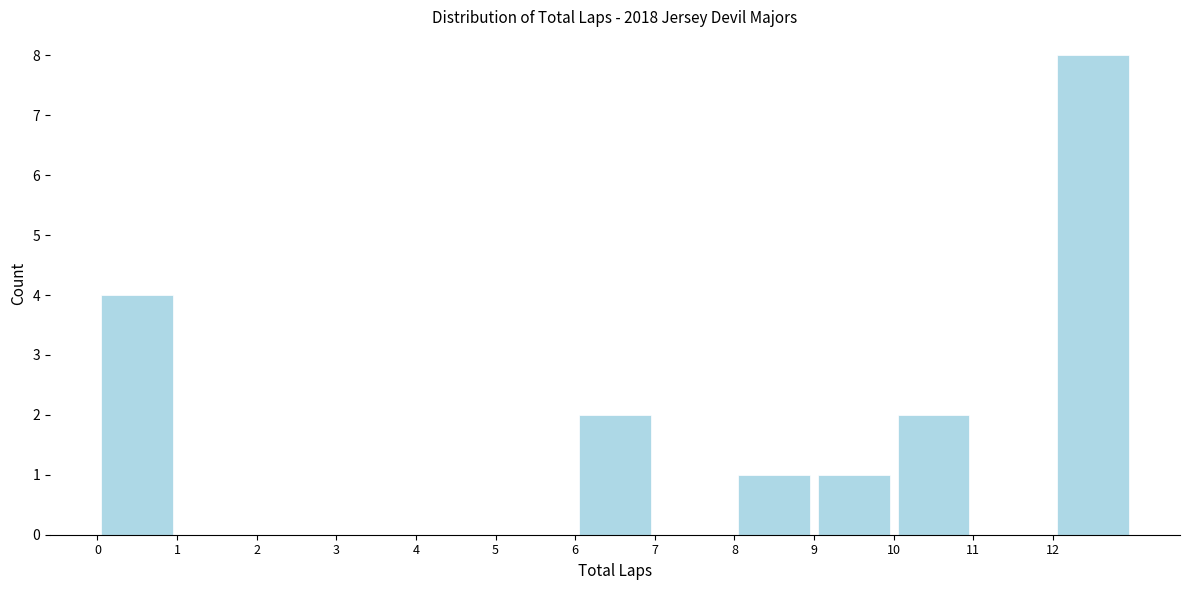

How tall is the bar that spans 8 to 9 on the x-axis? The values are not printed on the chart, so give them approximately, as read against the axis.

1